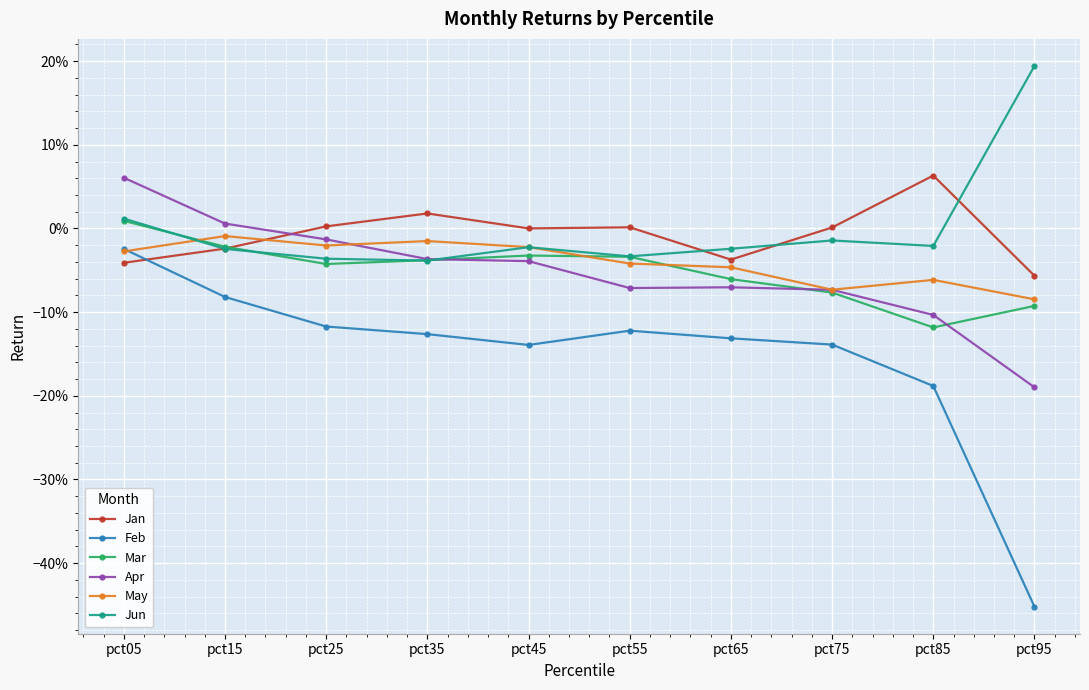

What are all the series names shown in the legend?

Jan, Feb, Mar, Apr, May, Jun